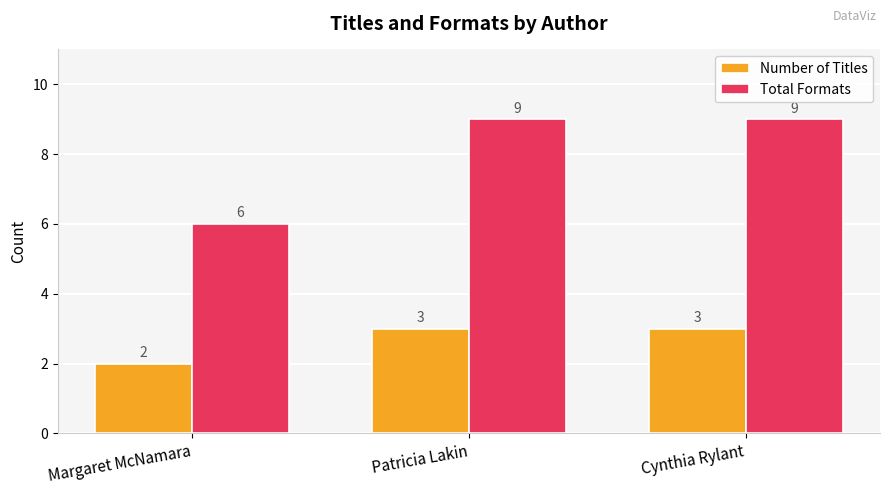

Is the value of Total Formats at Patricia Lakin greater than the value of Number of Titles at Cynthia Rylant?

Yes